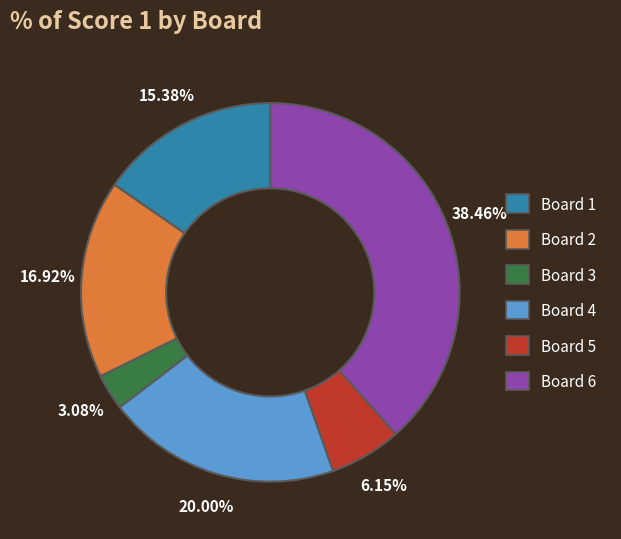

To the nearest percent, what is the difference between the largest and smallest slice percentages?

35%